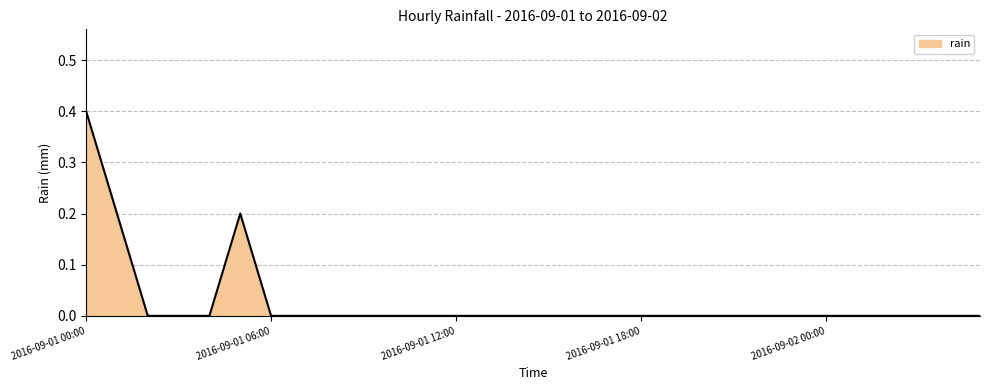

What is the difference between the maximum and minimum values?

0.4